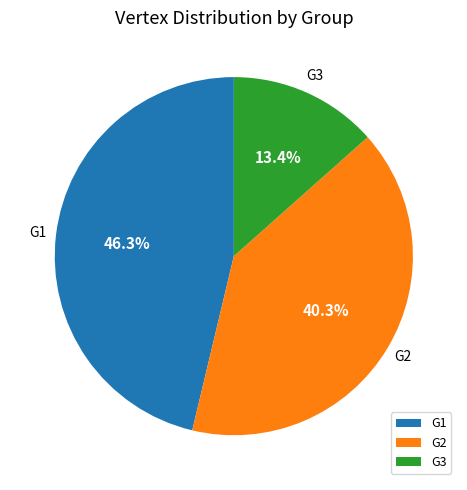

The G3 slice represents 3% of the pie. True or false?

False